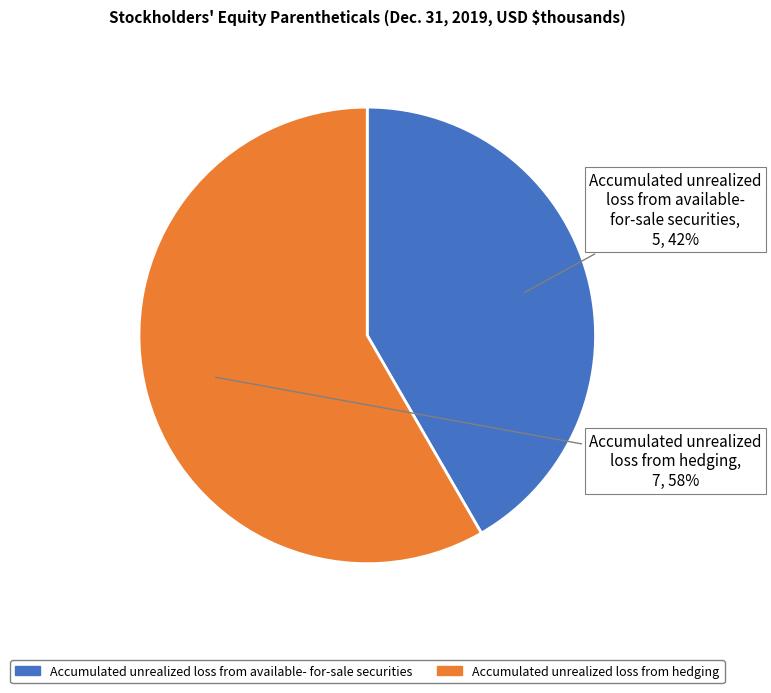

Is there any slice that represents more than half of the pie?

Yes